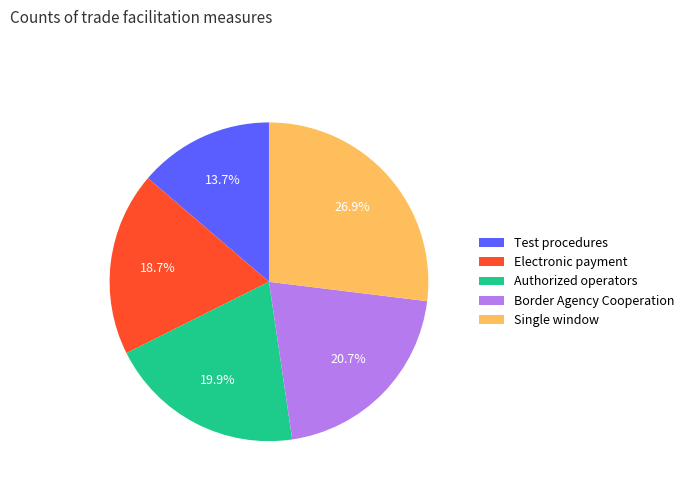

What is the ratio of the value at Authorized operators to the value at Border Agency Cooperation?

1.0